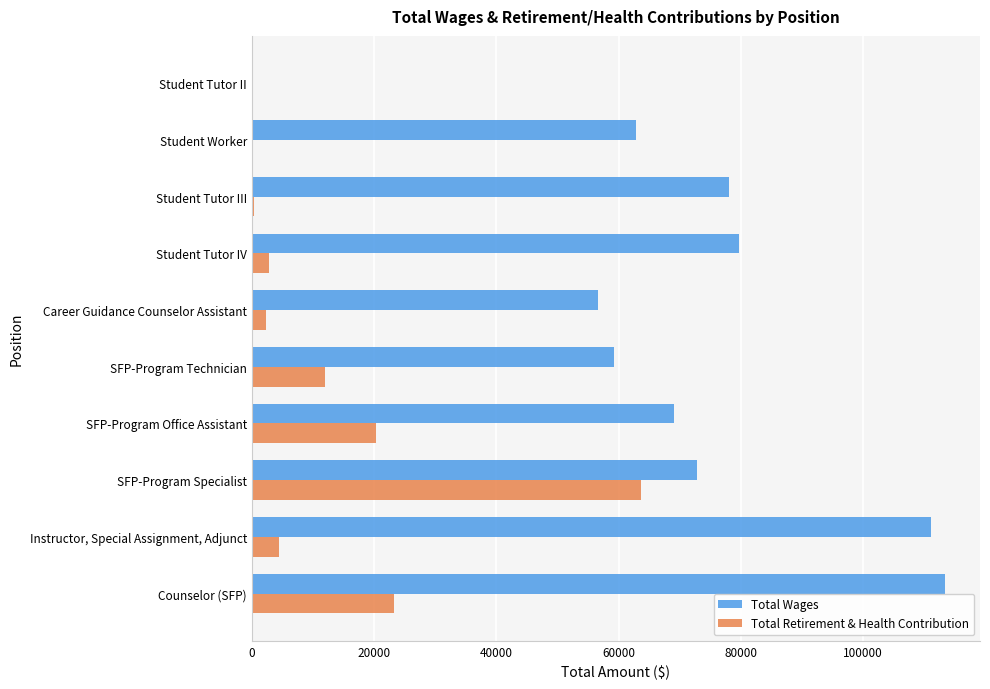

What is the sum of all Total Wages values?

702424